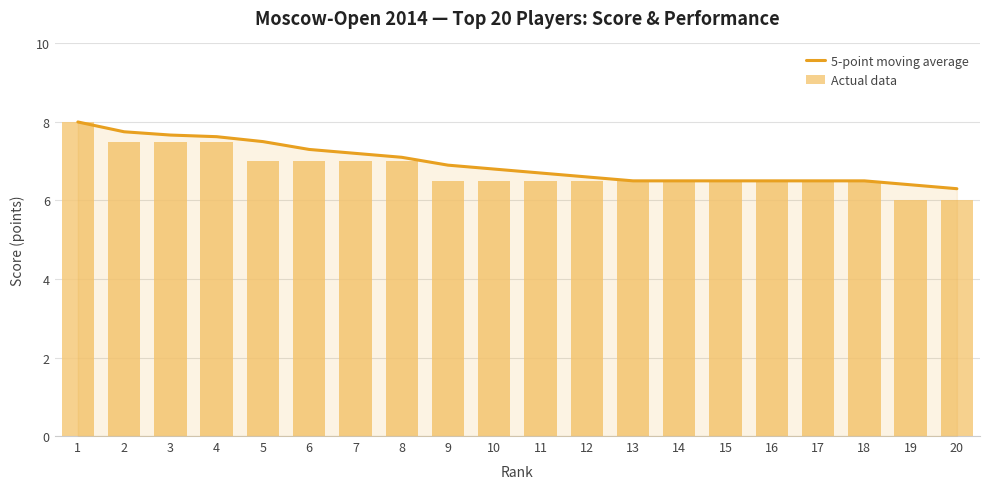

What is the difference between the maximum and minimum values in the Actual data series?

2.0